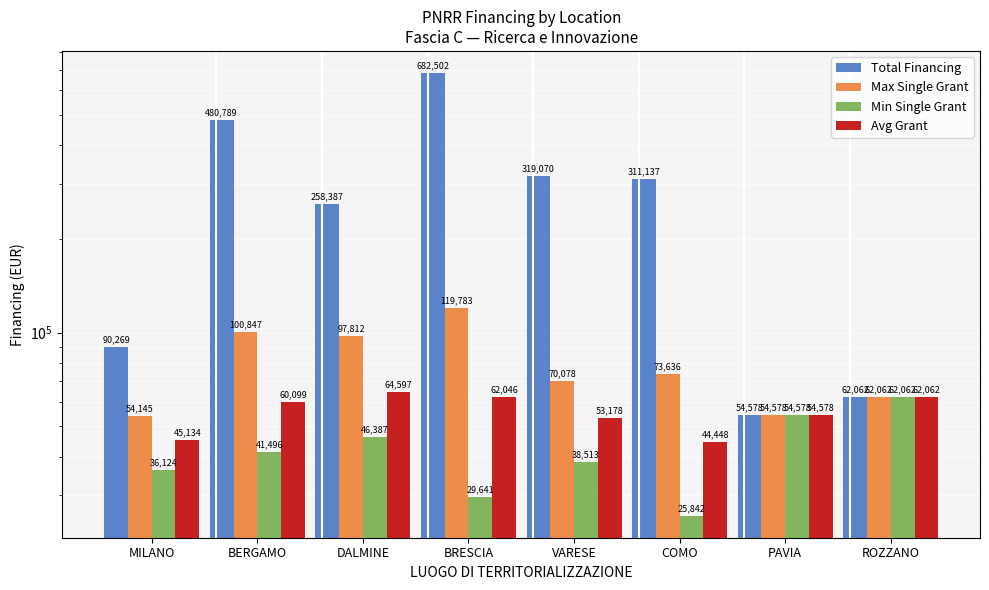

Where does the Min Single Grant series first go above 41496?

DALMINE